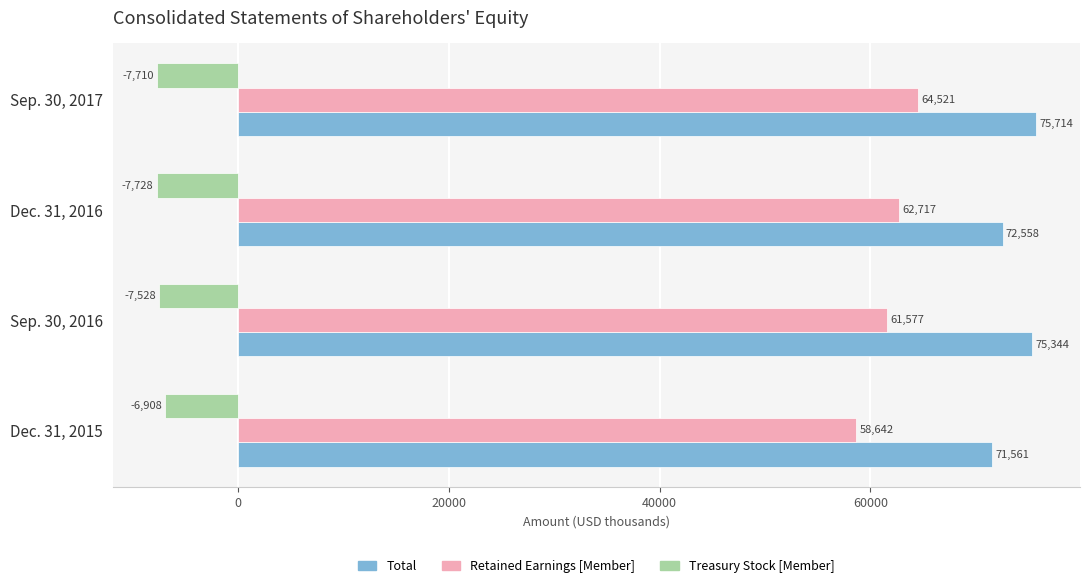

The Treasury Stock [Member] series shows -7528 at Sep. 30, 2016. True or false?

True